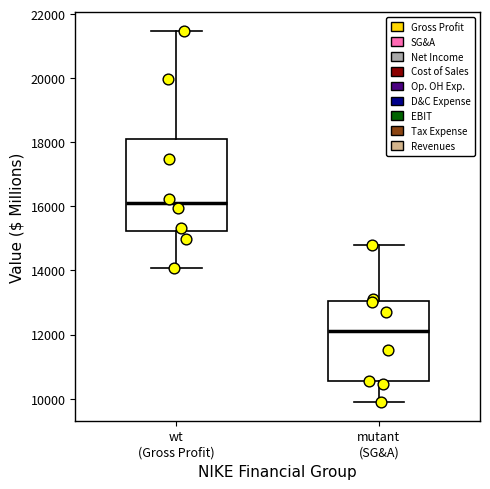

Which box is the tallest, from its lower edge to its upper edge?

wt (Gross Profit)